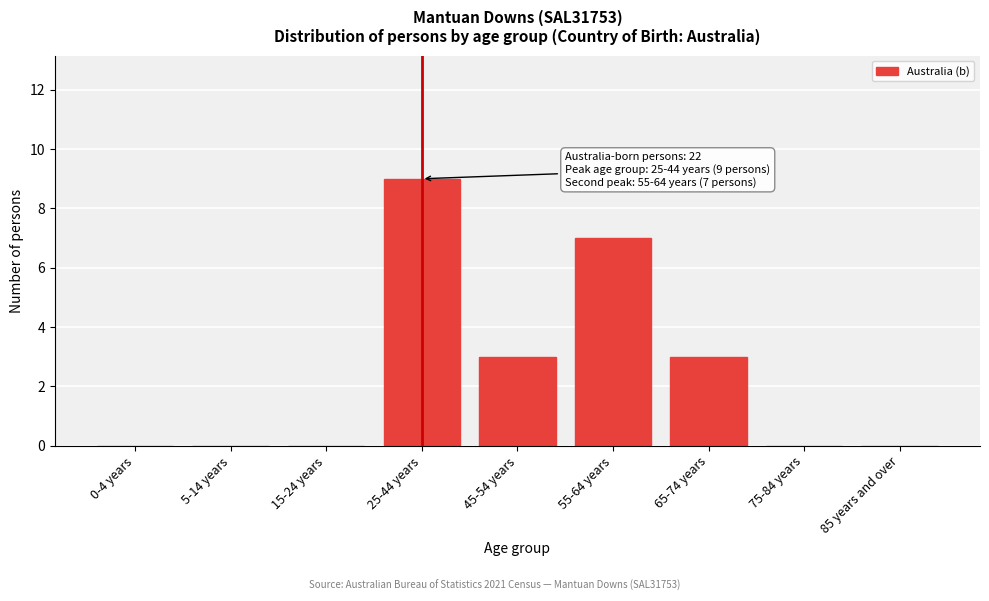

Reading right to left, extract all data points from this chart.

85 years and over=0	75-84 years=0	65-74 years=3	55-64 years=7	45-54 years=3	25-44 years=9	15-24 years=0	5-14 years=0	0-4 years=0